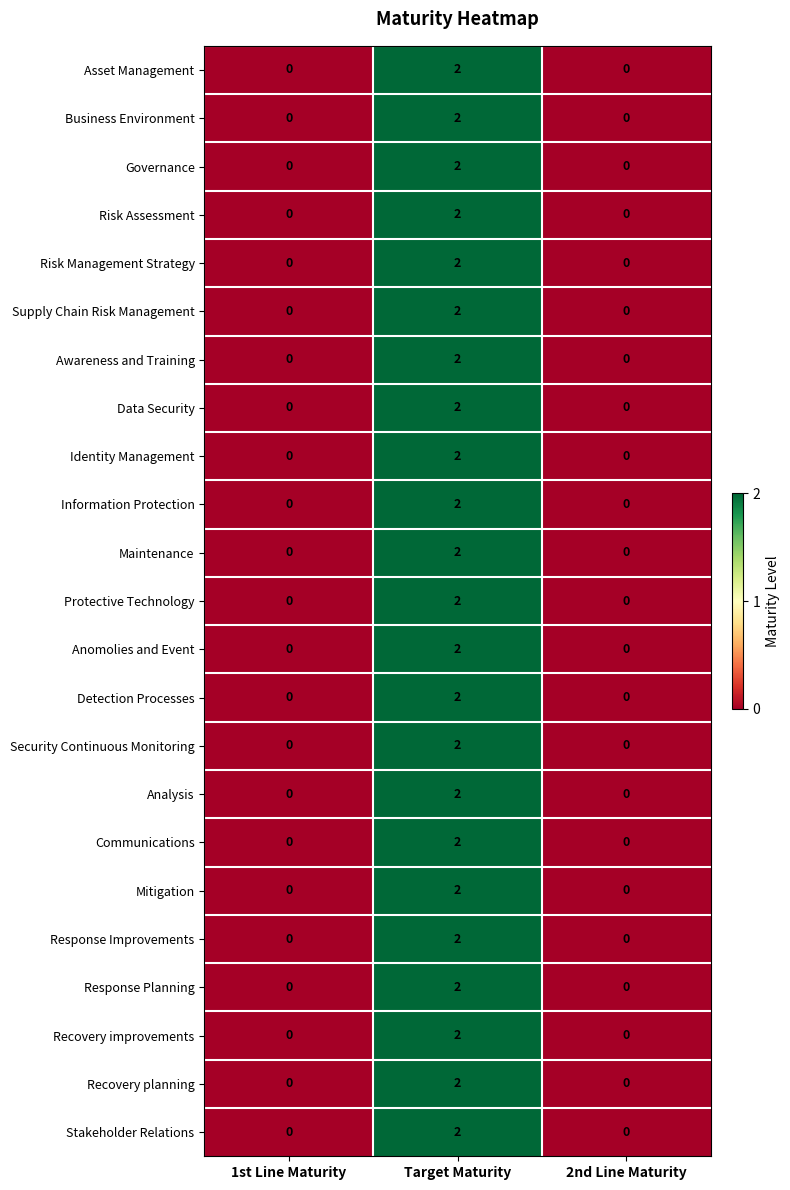

The Stakeholder Relations series shows 0 at 1st Line Maturity. True or false?

True